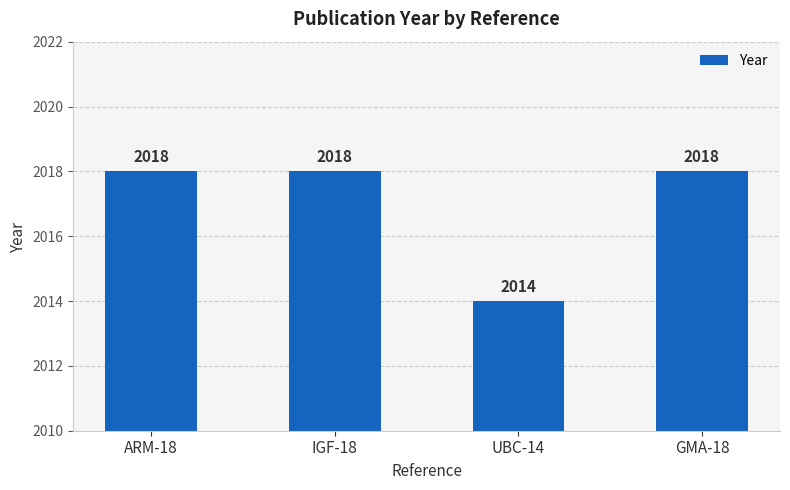

What is the difference between the maximum and minimum values?

4